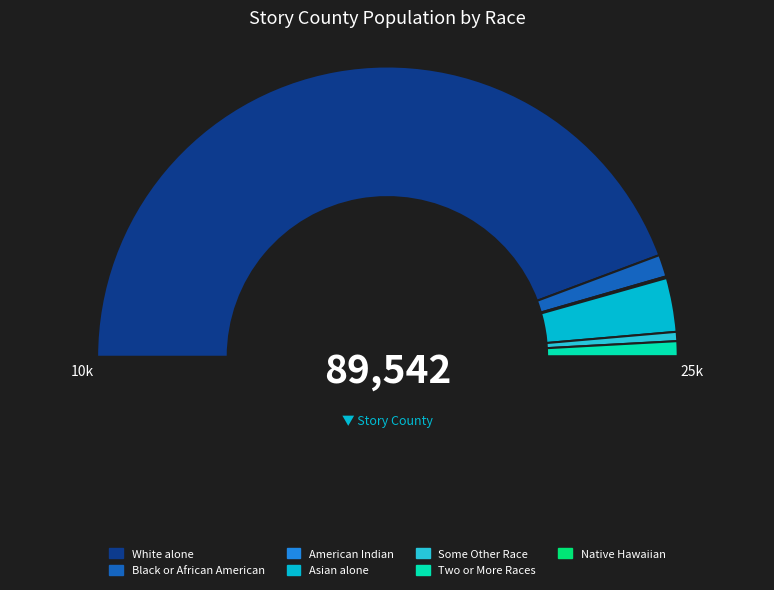

To the nearest percent, what is the difference between the Two or More Races and White alone slice percentages?

87%